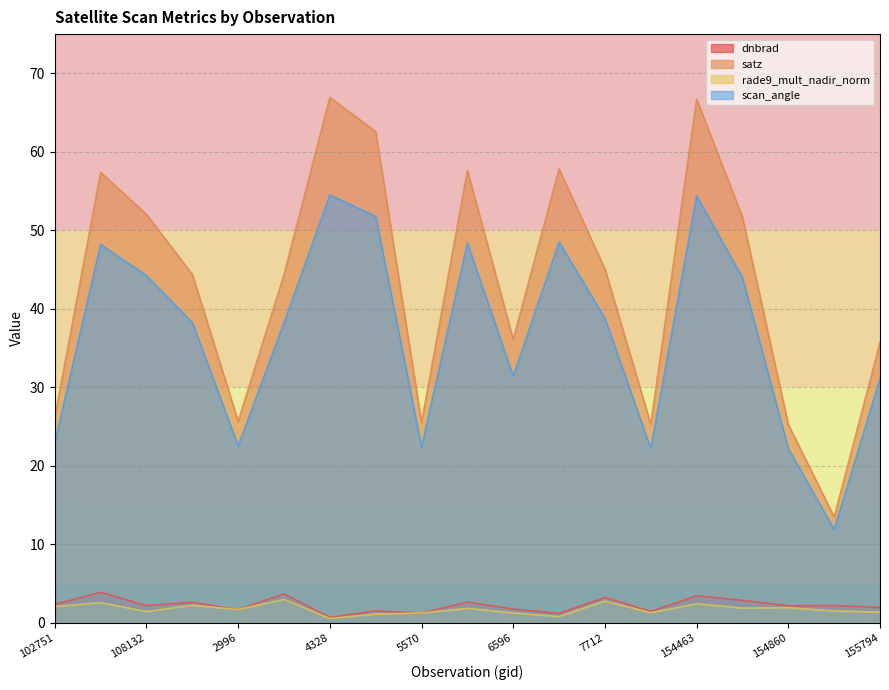

Does the chart display data point markers on the line(s)?

No